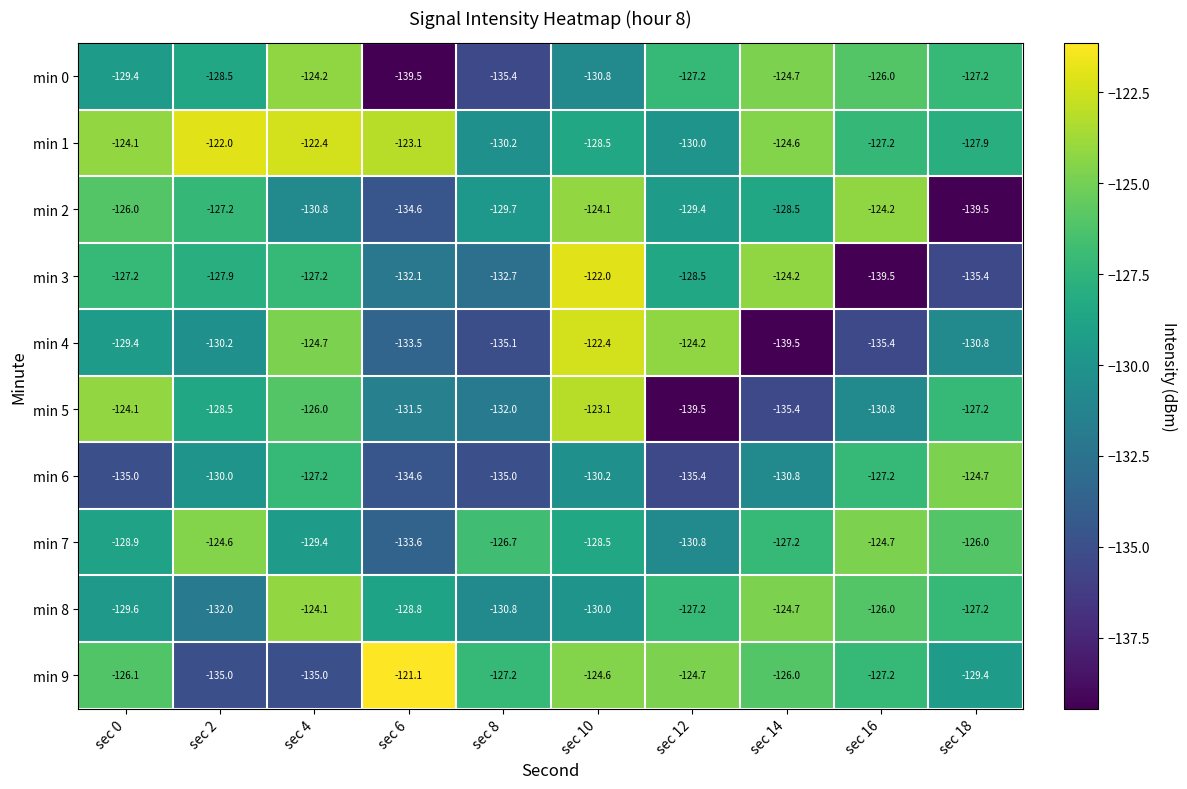

What is the spread (max minus min) of values at sec 12?

15.3